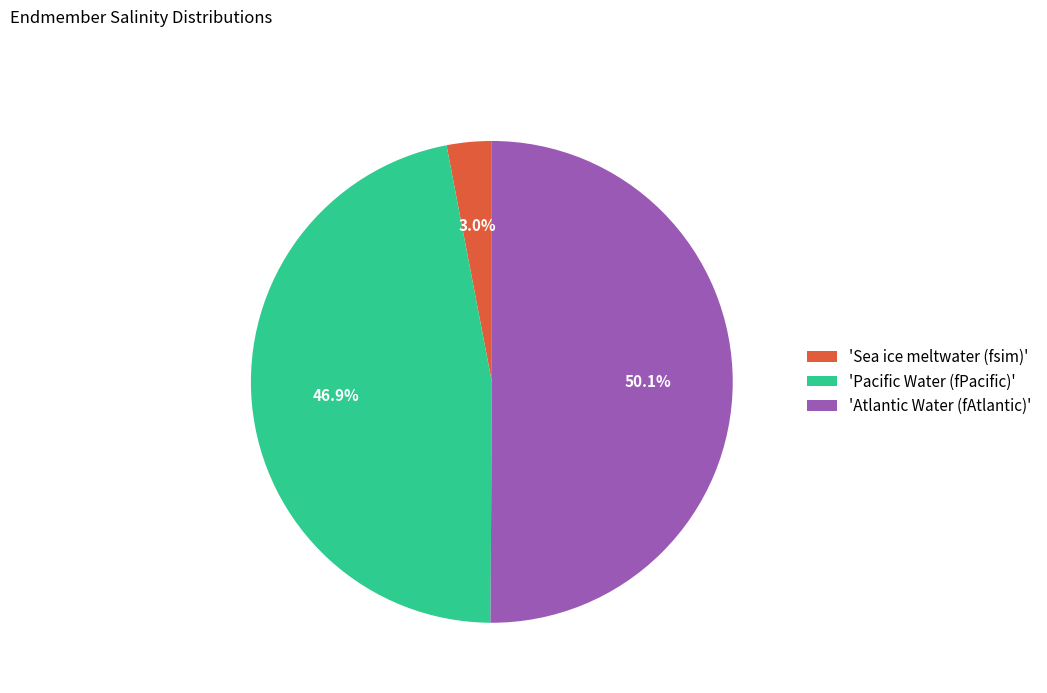

Which slice is the smallest?

'Sea ice meltwater (fsim)'